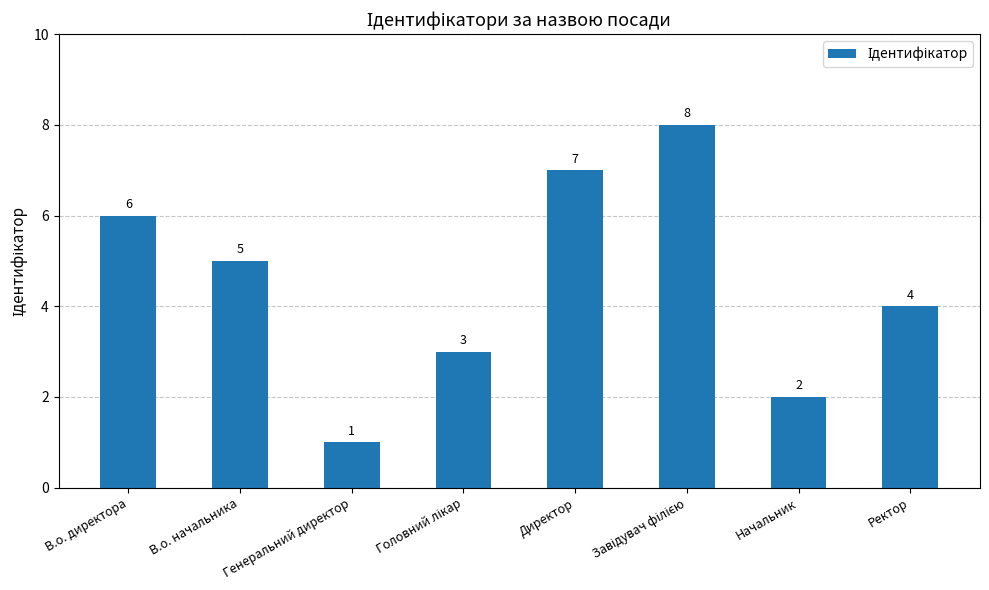

At which label is the value closest to 4?

Ректор